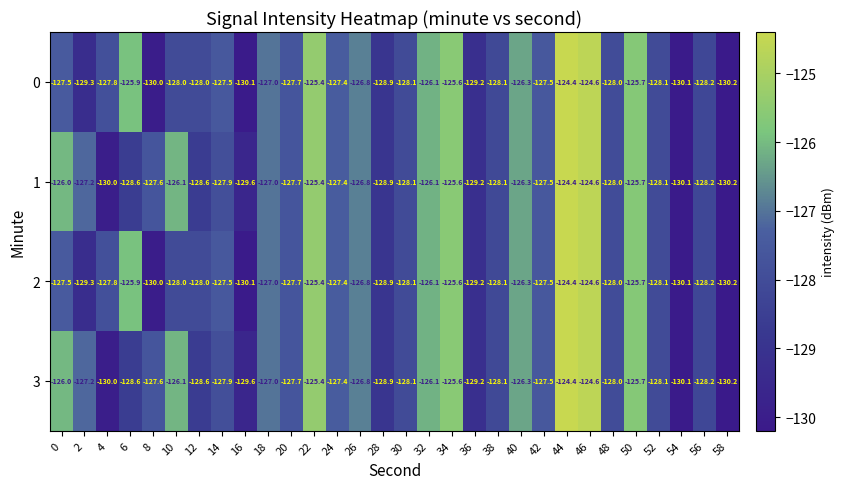

What is the difference between the highest and lowest values at 8?

2.4